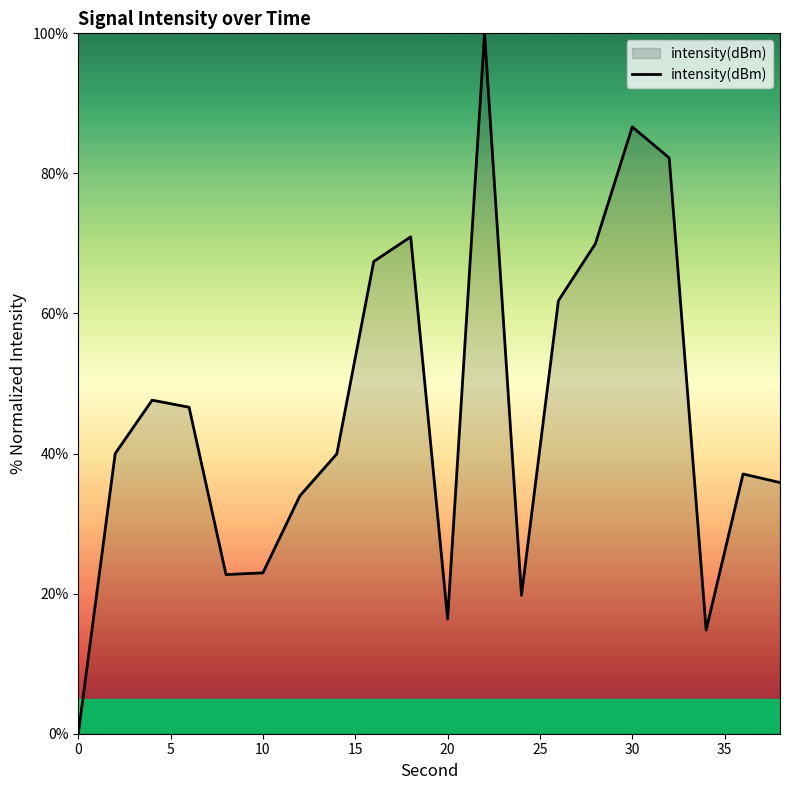

What is the difference between the maximum and minimum values?

100.0